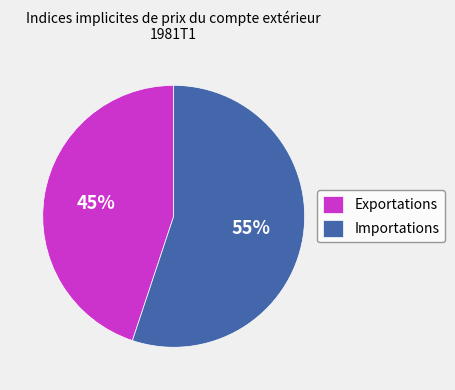

Rank the categories by value from highest to lowest.

Importations, Exportations